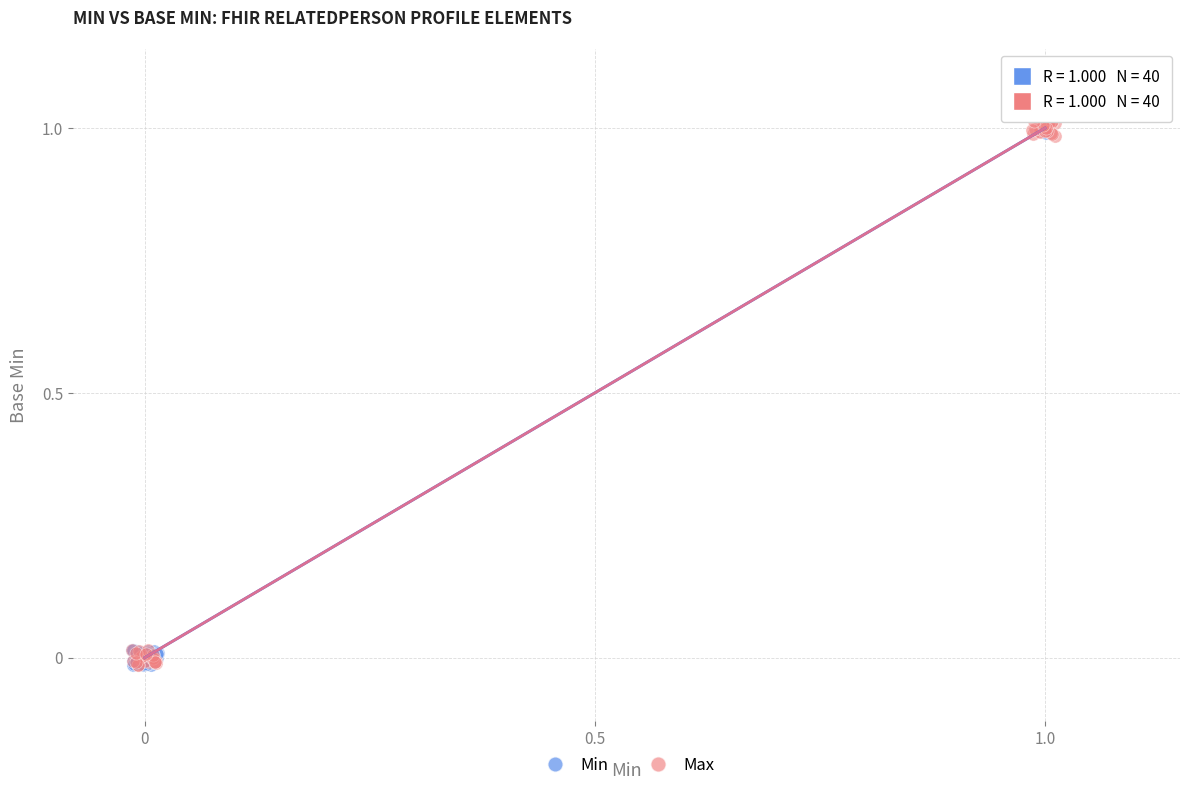

What are all the series names shown in the legend?

Min, Max